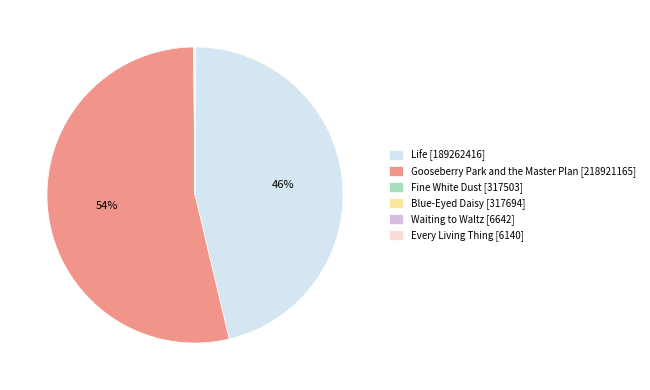

The Life slice represents 46% of the pie. True or false?

True